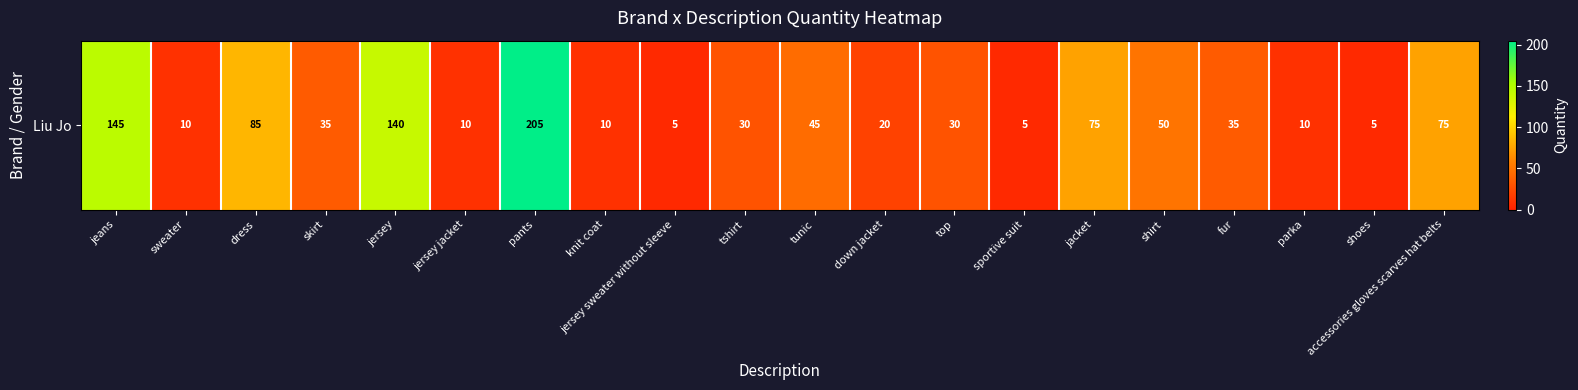

How many values are below 35?

10